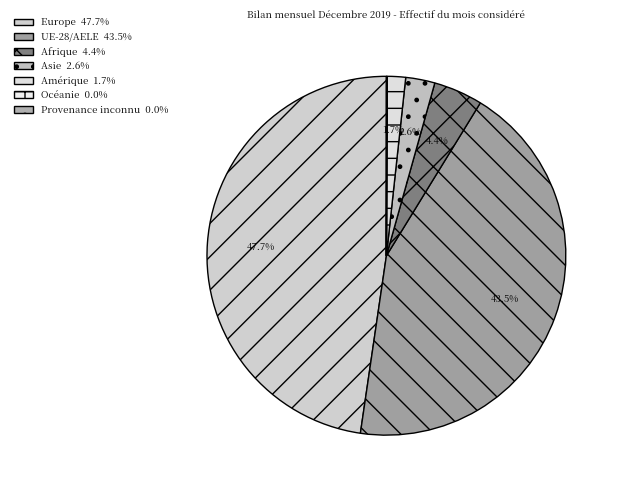

How many segments does this pie chart have?

7